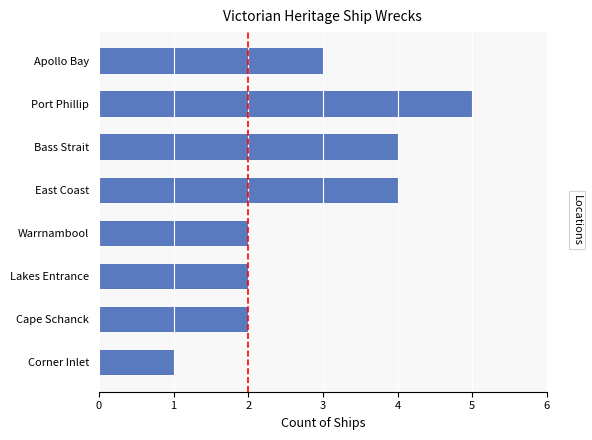

Which has a higher value, Corner Inlet or Cape Schanck?

Cape Schanck